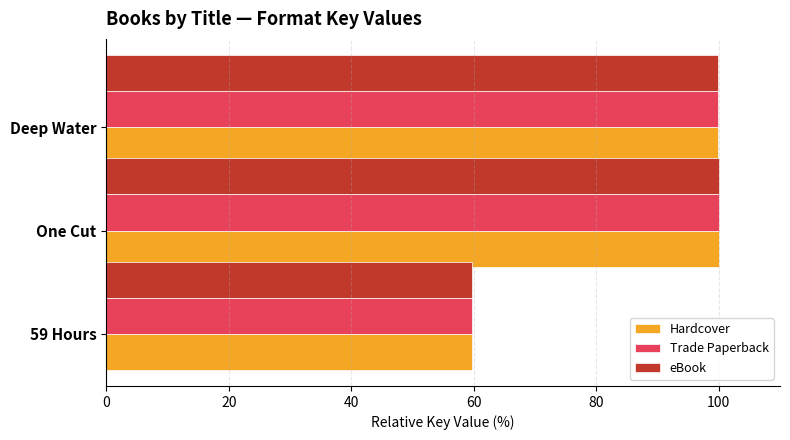

What is the total value across all series at Deep Water?

299.8